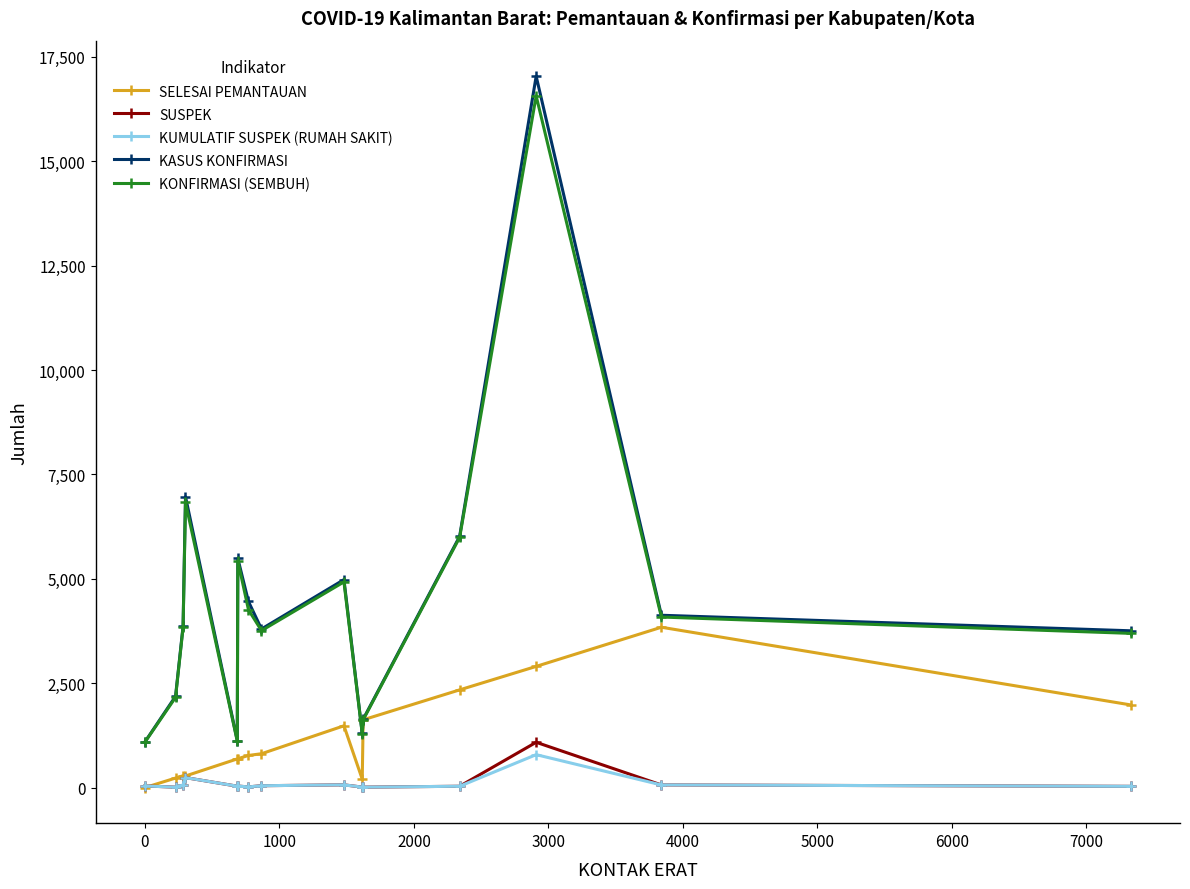

How many lines are shown in the chart?

5